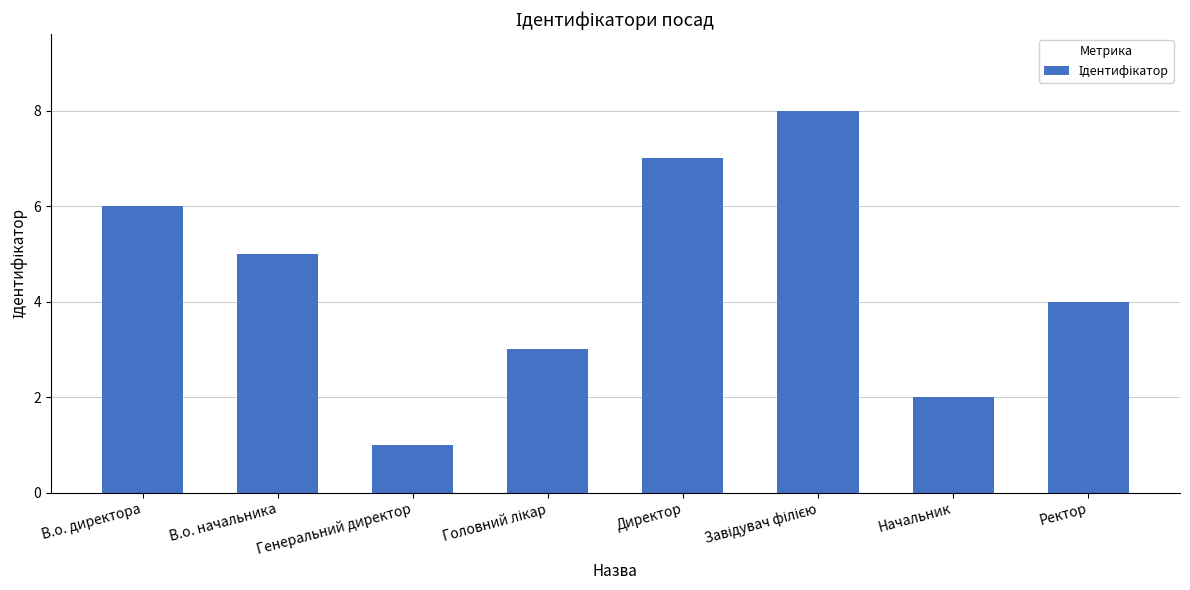

What is the ratio of the value at Начальник to the value at В.о. начальника?

0.4